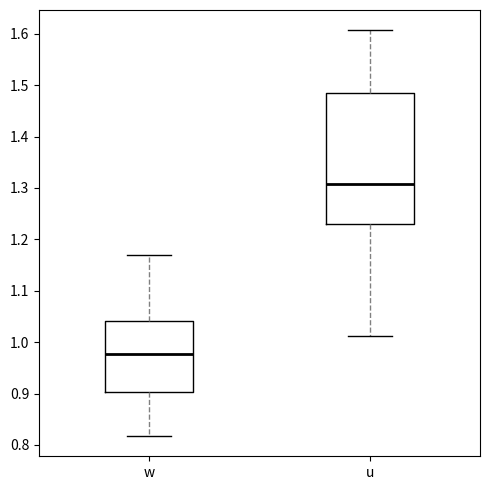

Which box is the tallest, from its lower edge to its upper edge?

u